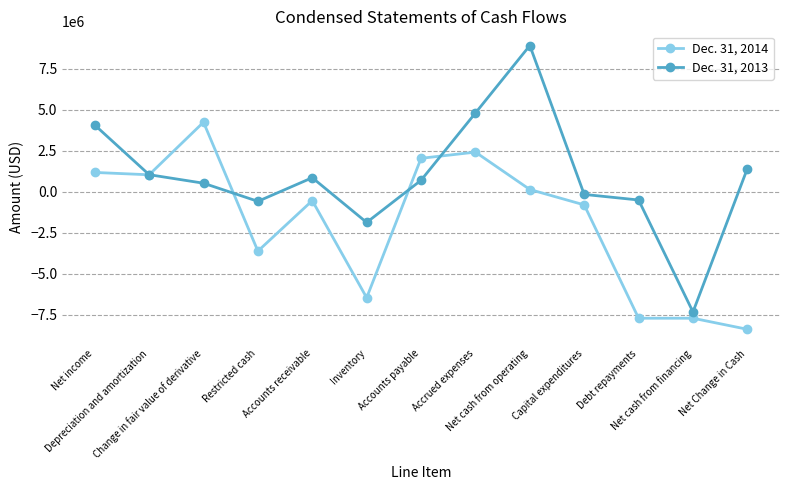

The Dec. 31, 2014 series shows -7725064 at Debt repayments. True or false?

True